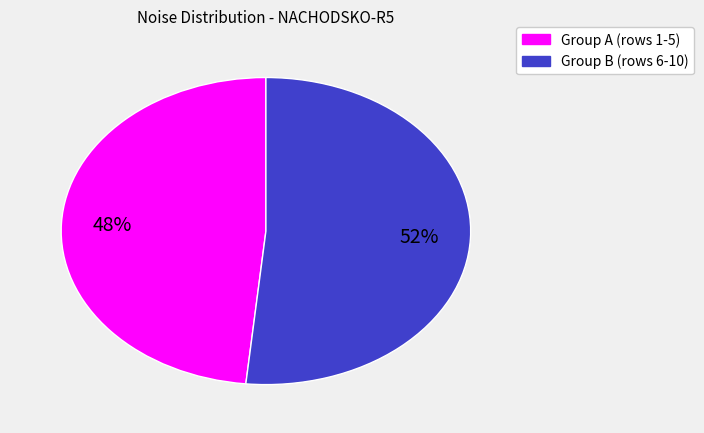

Combined, do Group A (rows 1-5) and Group B (rows 6-10) account for over 50%?

Yes